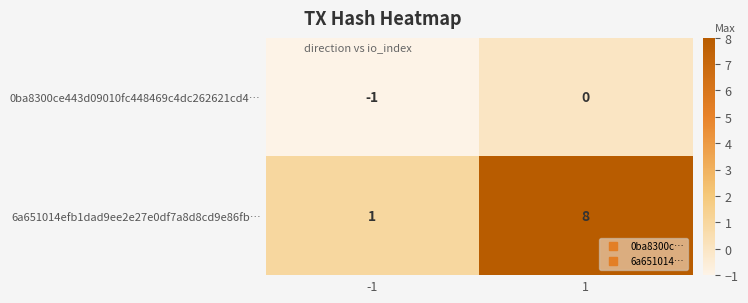

The value of 0ba8300ce443d09010fc448469c4dc262621cd4… at -1 is 0. True or false?

False